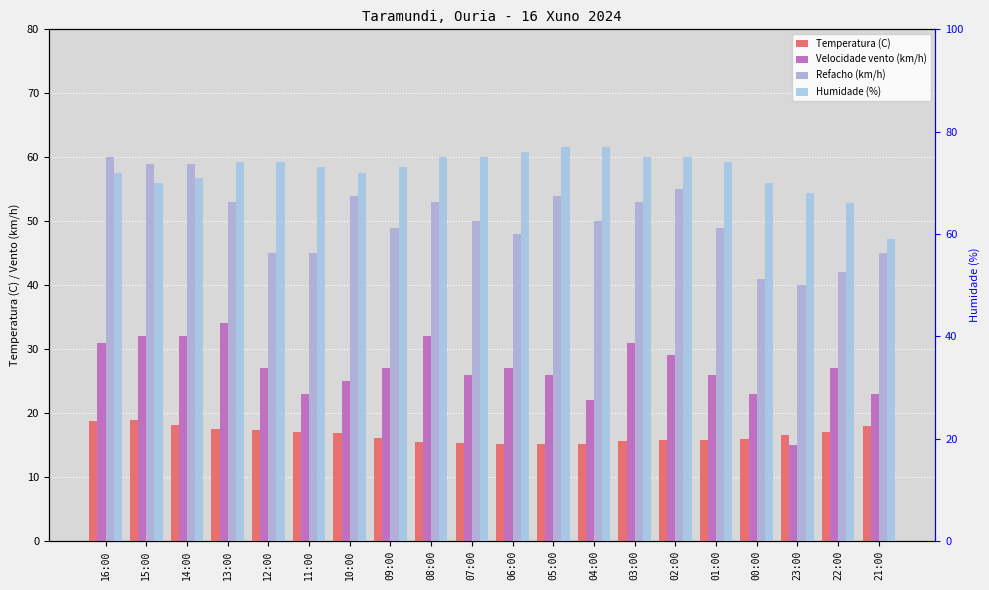

The Velocidade vento (km/h) series shows 26.0 at 05:00. True or false?

True